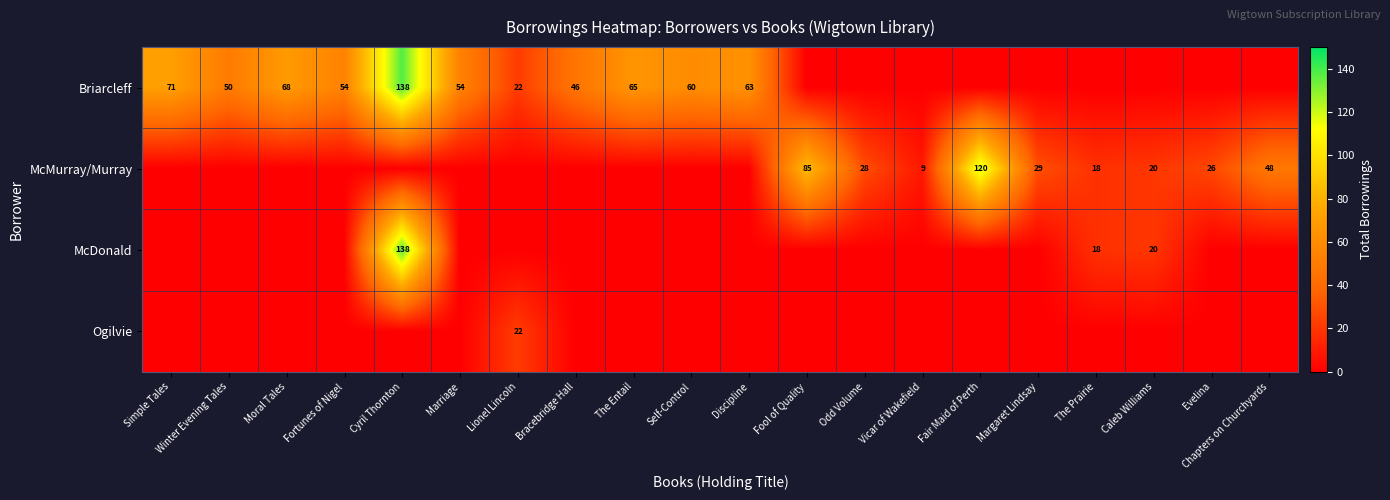

The value of McMurray/Murray at Vicar of Wakefield is 9. True or false?

True